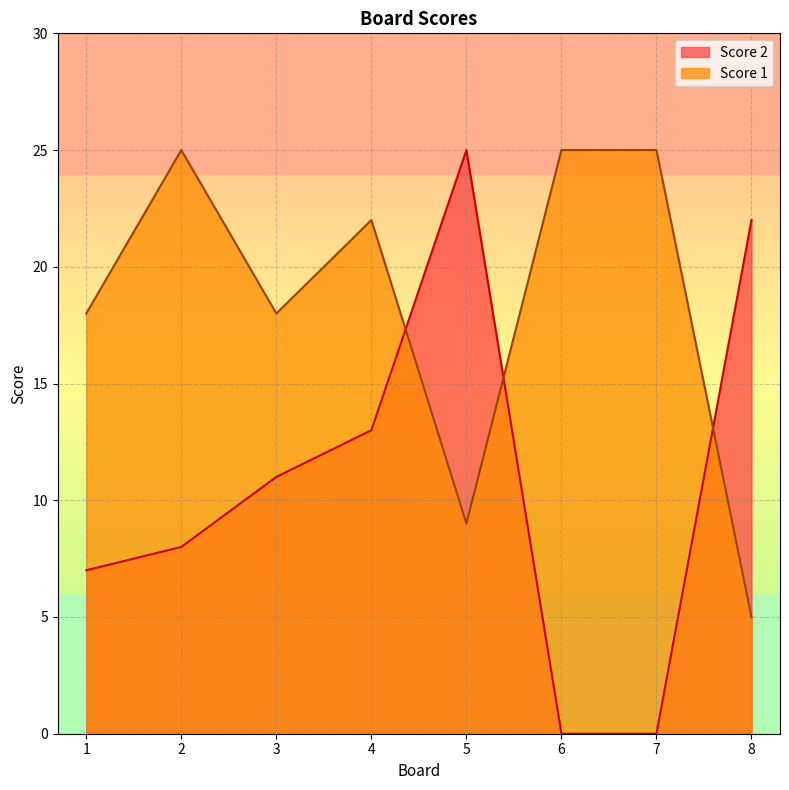

How many values in the Score 1 series are below 22?

4